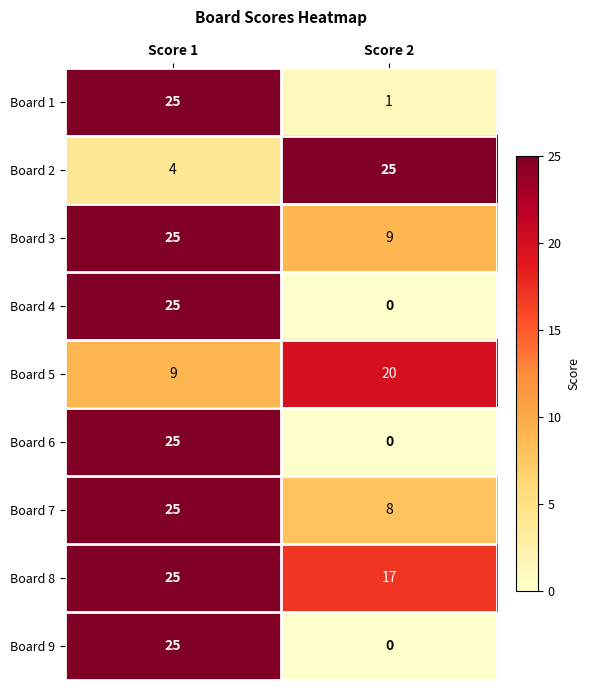

How many series are shown in this chart?

9